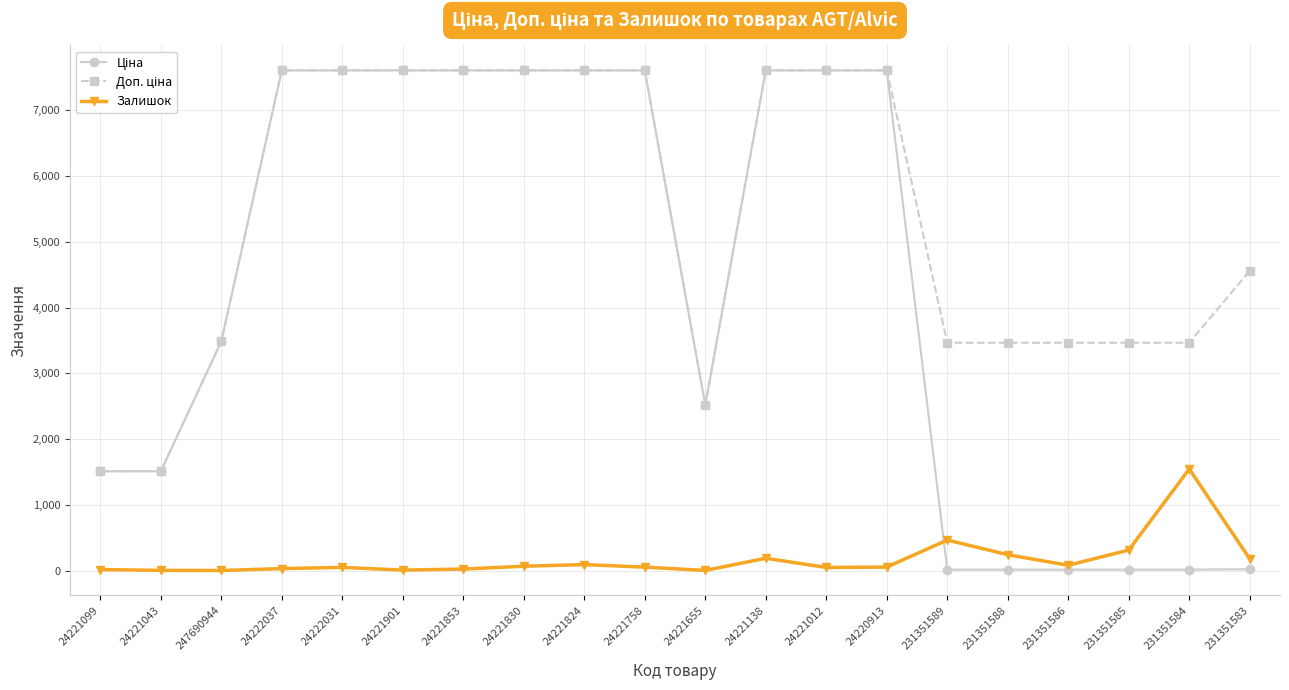

How many lines are shown in the chart?

3